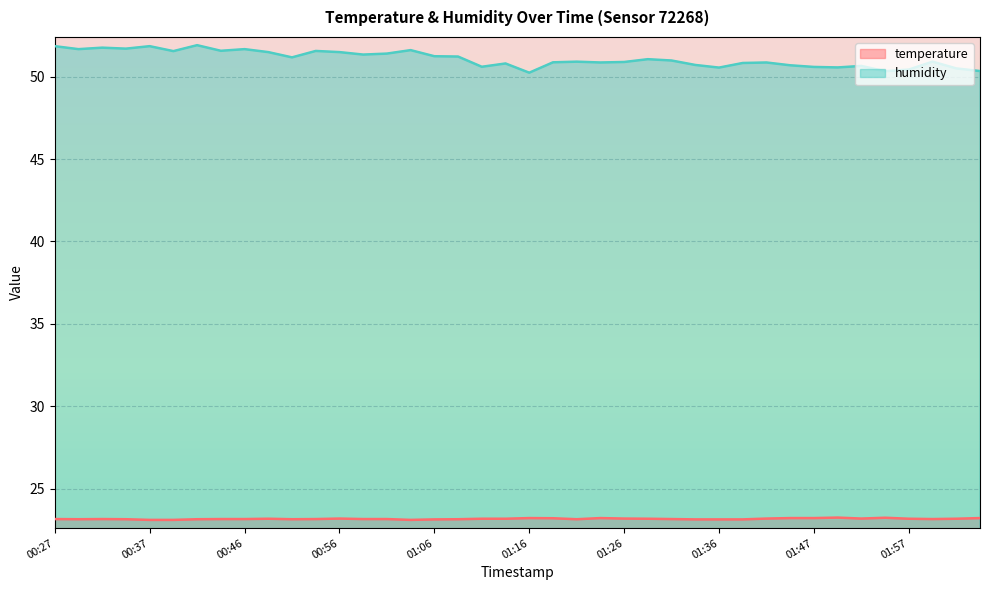

What are all the series names shown in the legend?

temperature, humidity